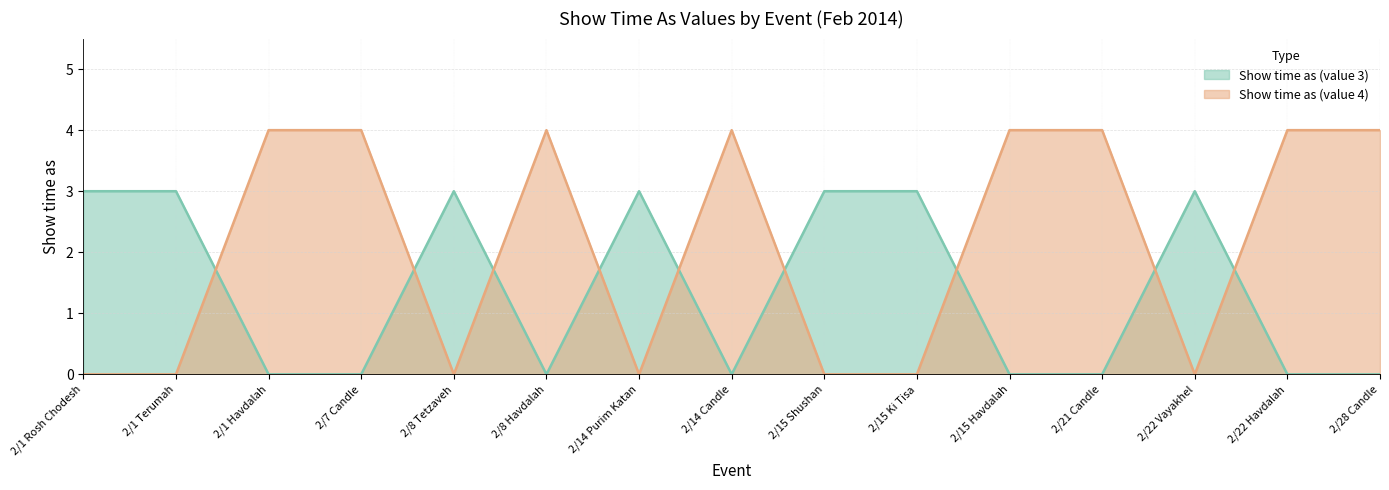

Where do Show time as (value 3) and Show time as (value 4) first cross each other?

2/1 Terumah and 2/1 Havdalah